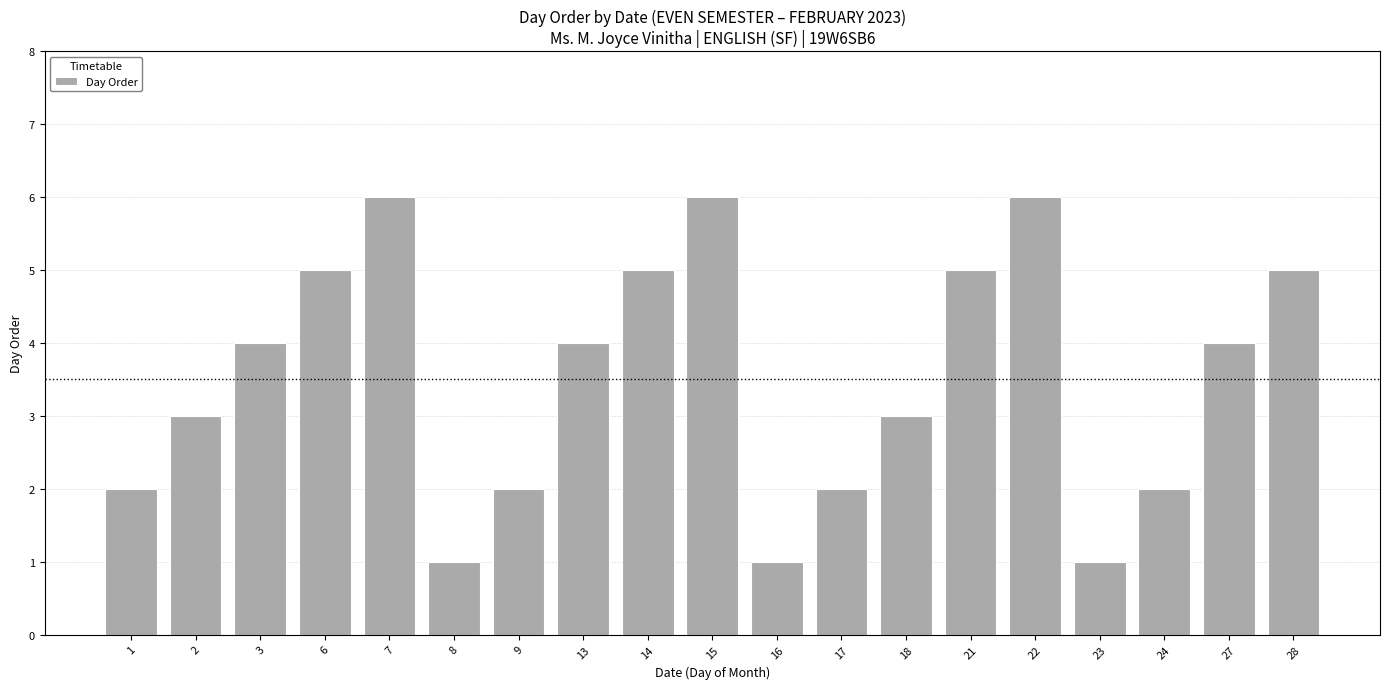

How many series are shown in this chart?

1